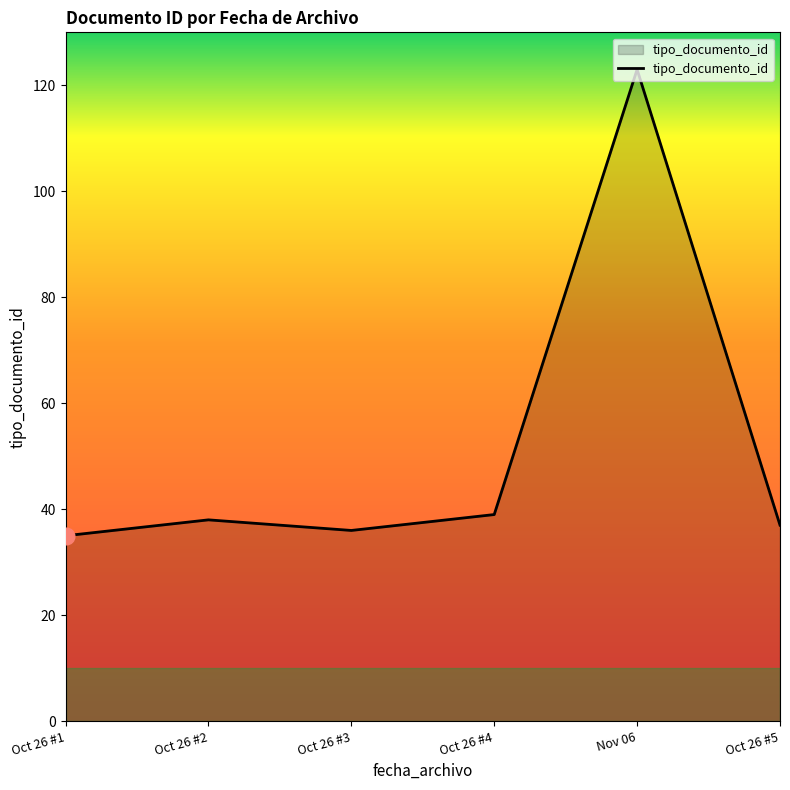

Reading left to right, list all the values displayed in this chart.

Oct 26 #1=35	Oct 26 #2=38	Oct 26 #3=36	Oct 26 #4=39	Nov 06=123	Oct 26 #5=37